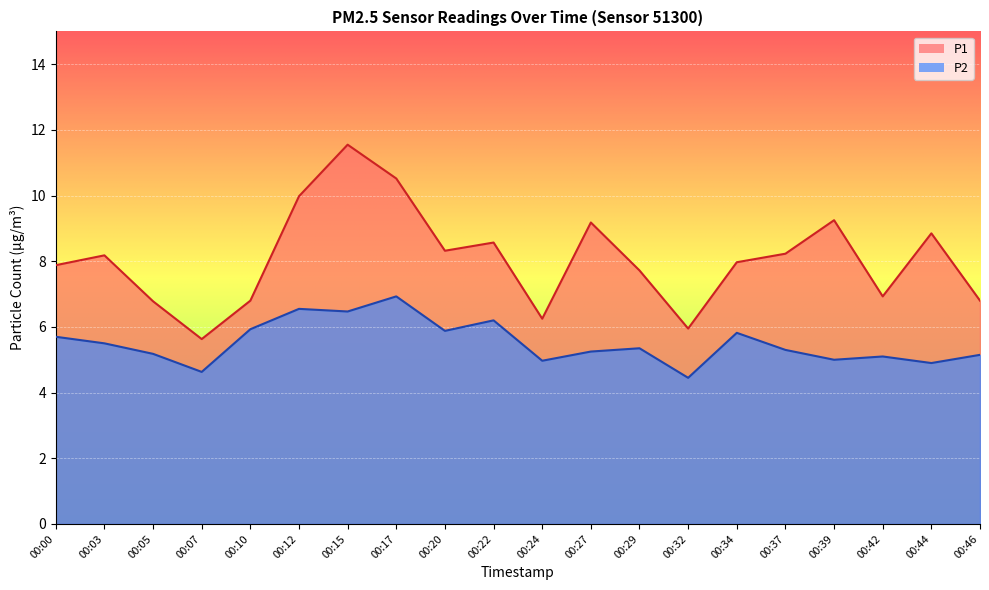

How many interior local valleys does the P1 series have?

5